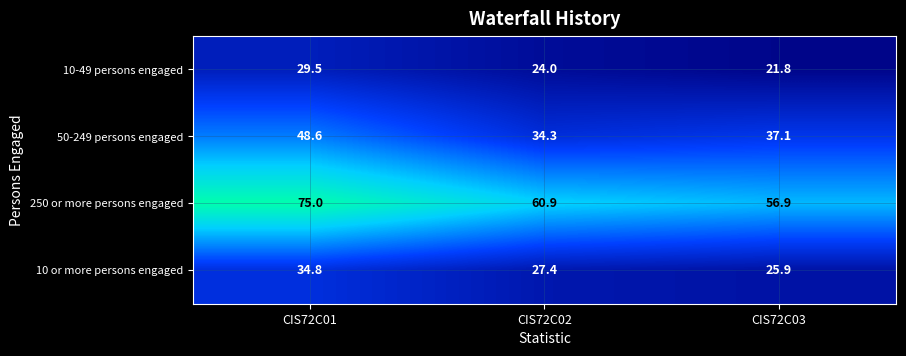

At which label is 250 or more persons engaged closest to 65?

CIS72C02